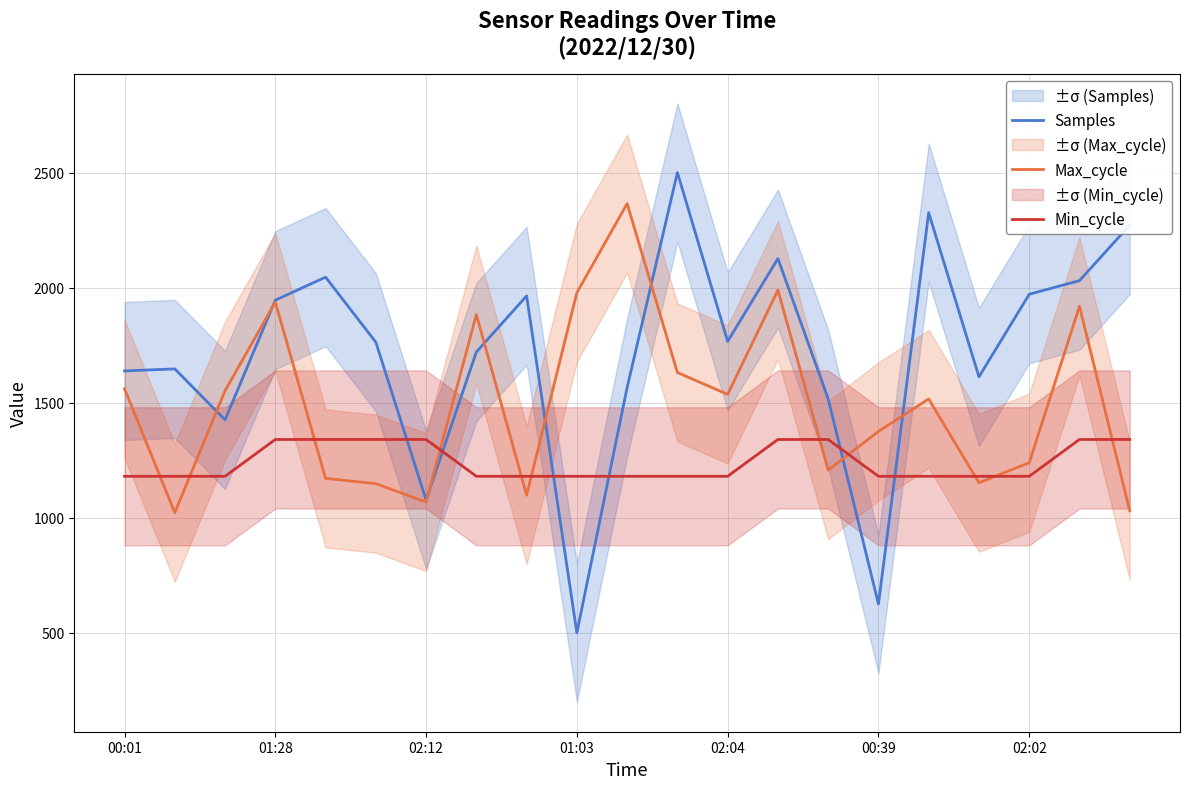

The value of Min_cycle at 01:28 is 1340.0. True or false?

True